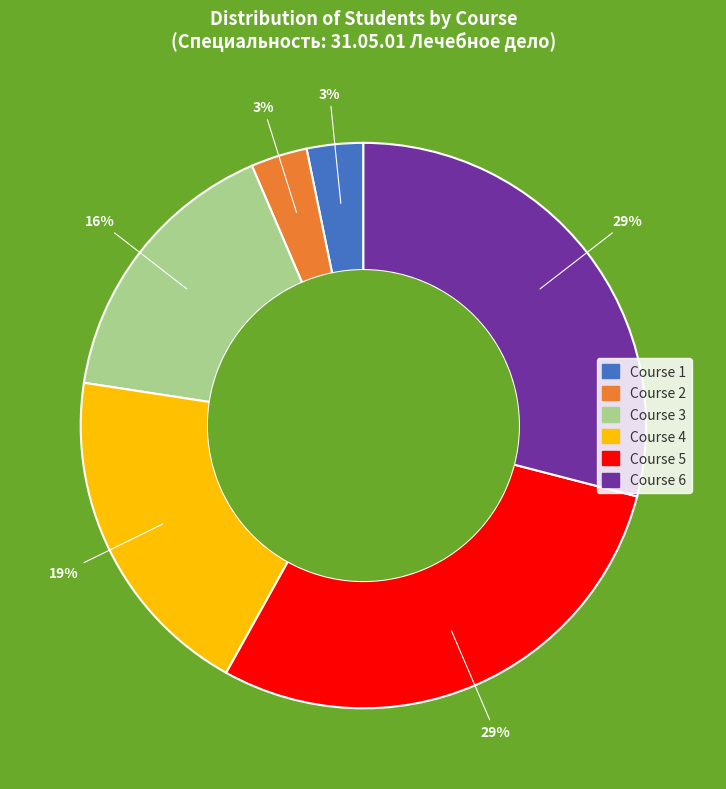

To the nearest percent, what is the difference between the largest and smallest slice percentages?

26%